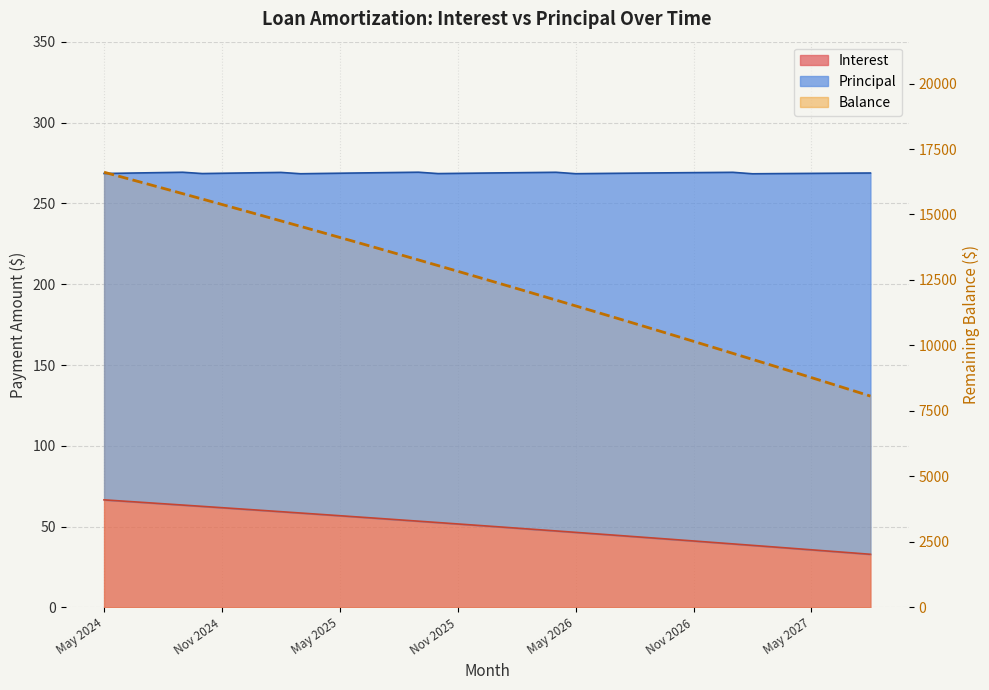

What is the change in value from 24 to 39?

-3443